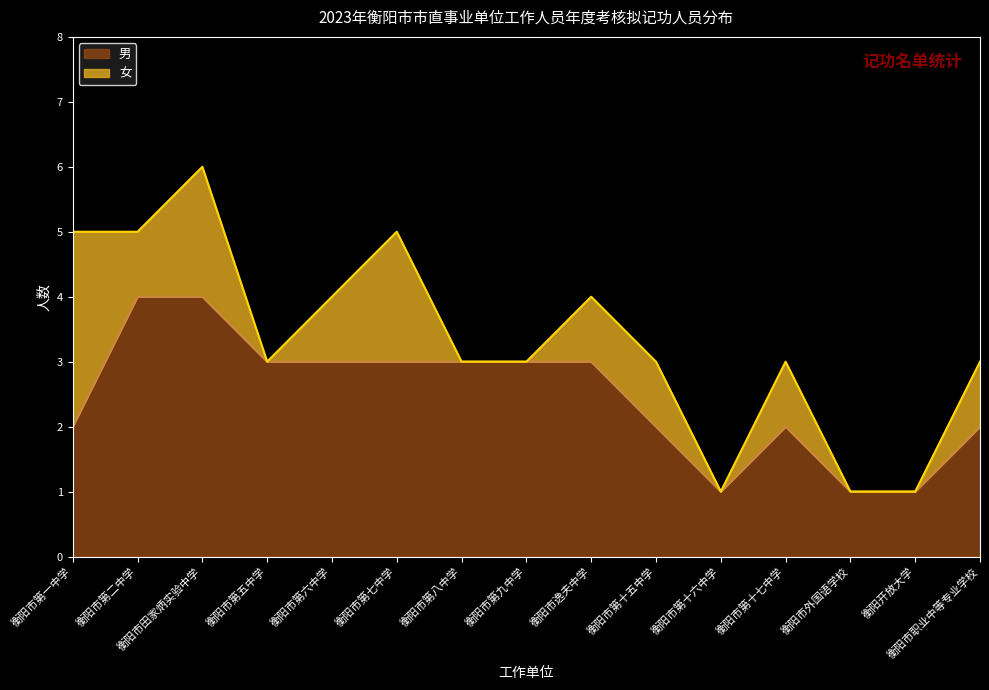

True or false: there are more than 0 points higher than both neighbors.

True